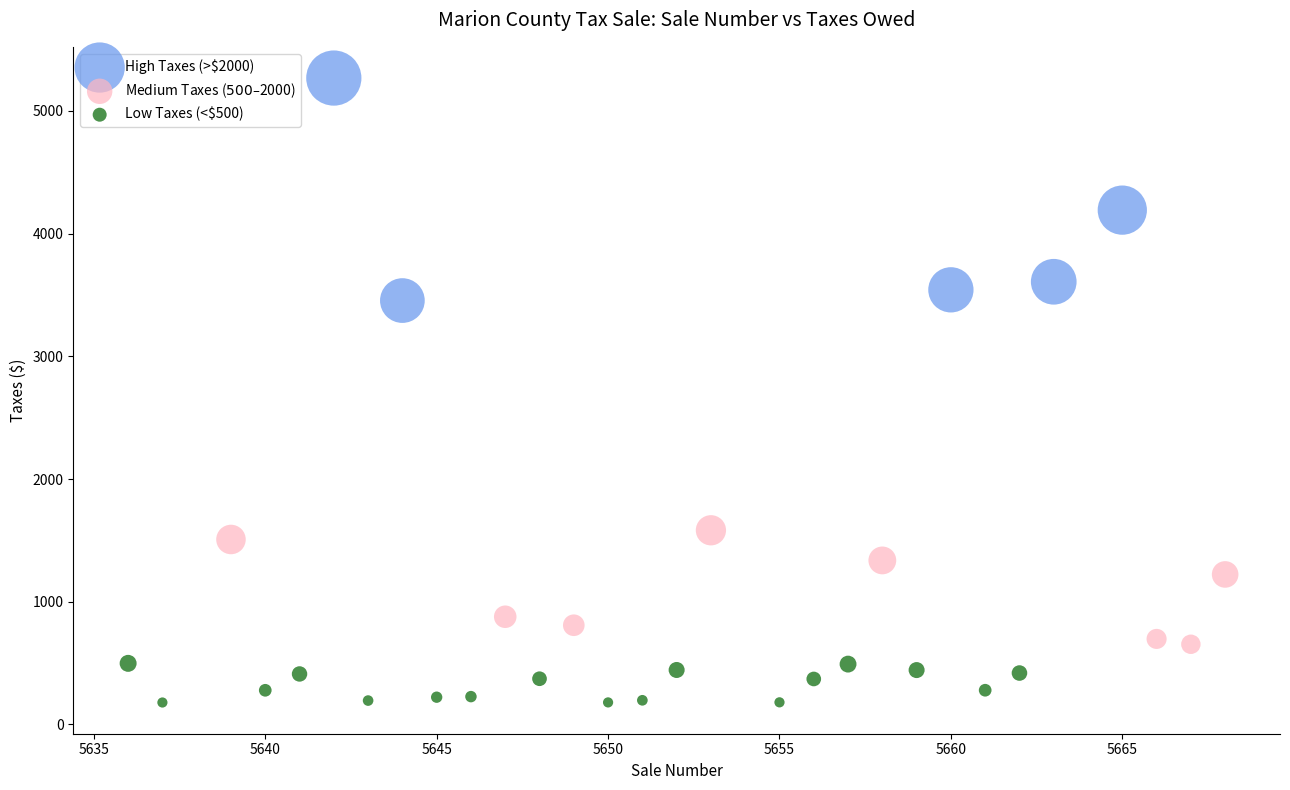

Which series has the largest Y range (max minus min)?

High Taxes (>$2000)